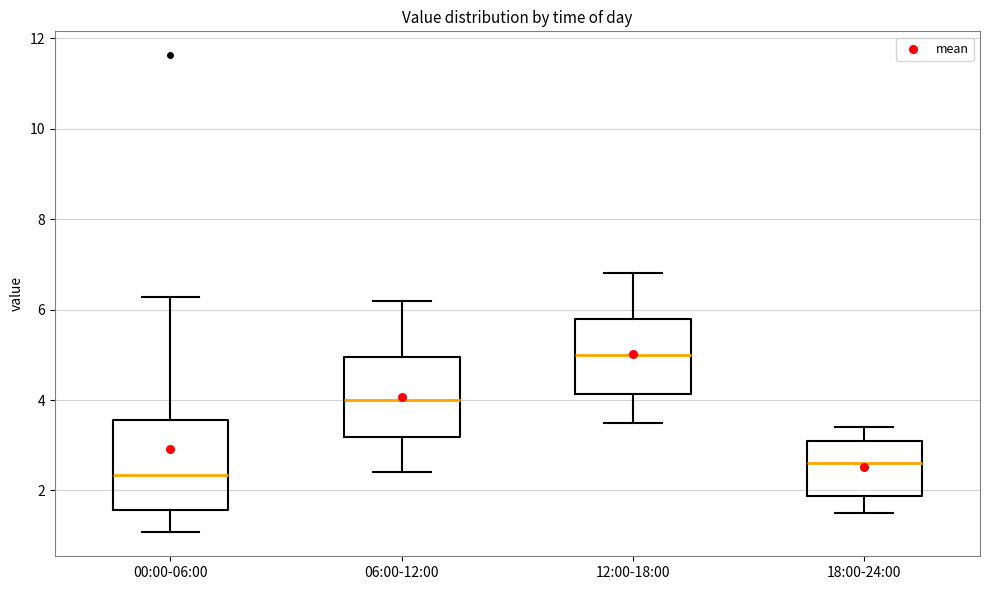

Comparing the boxes themselves (not the whiskers), which one is the tallest?

00:00-06:00